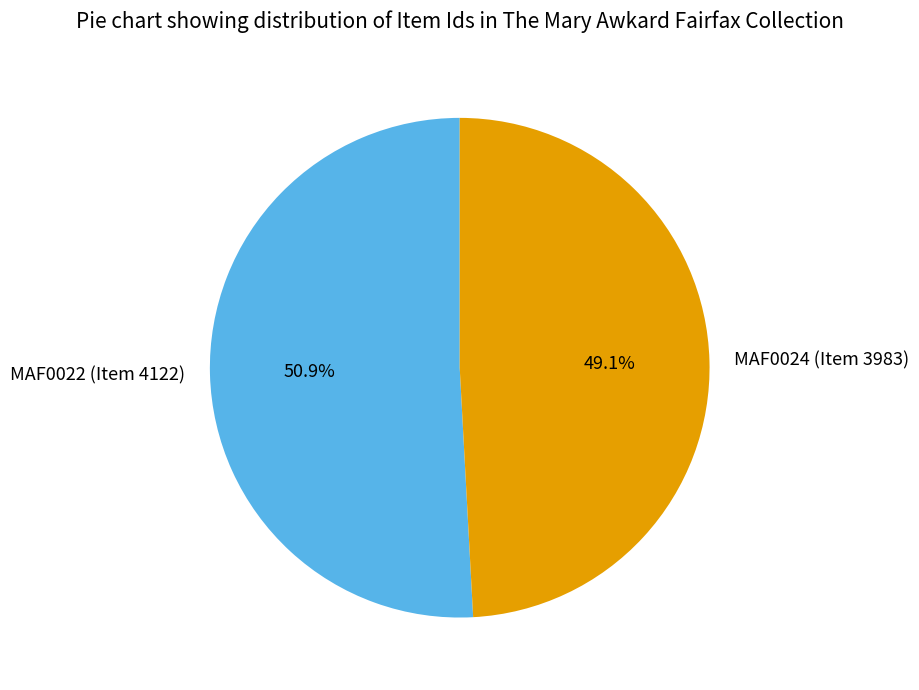

The MAF0024 (Item 3983) slice represents 43% of the pie. True or false?

False